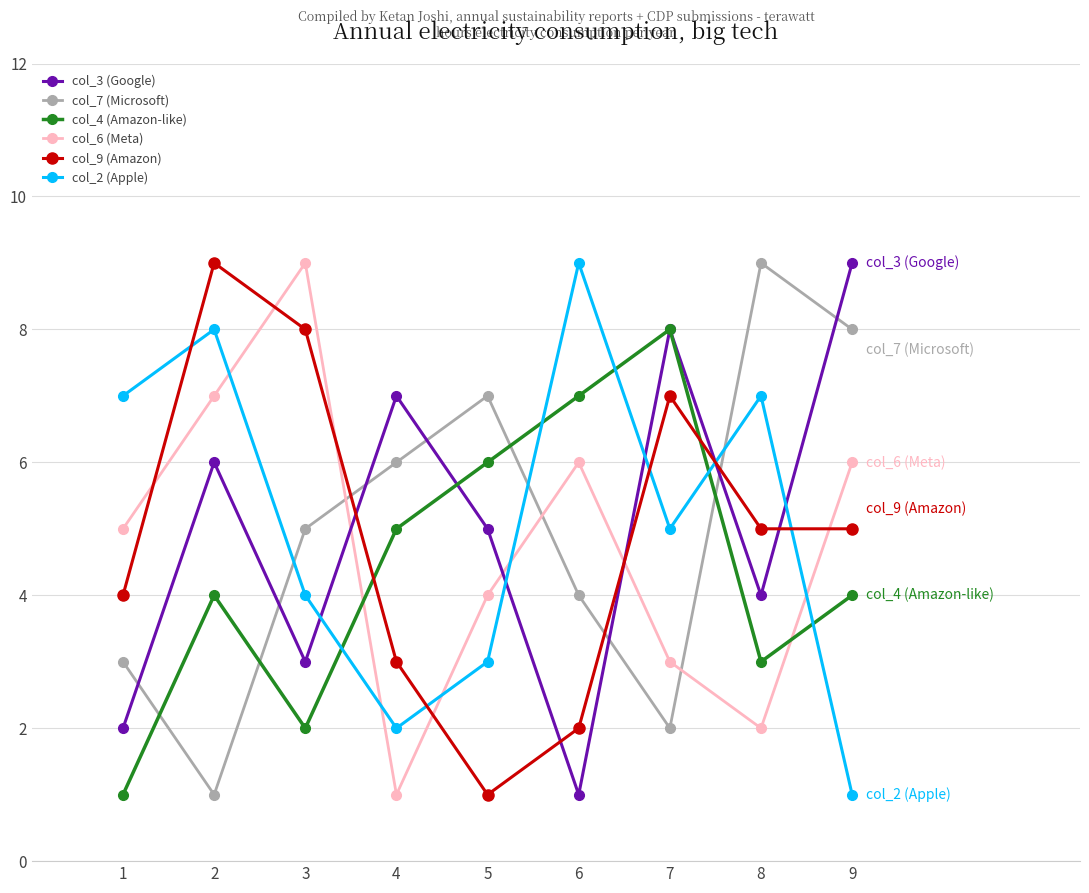

Is it true that col_3 (Google) equals 9 at 9?

True